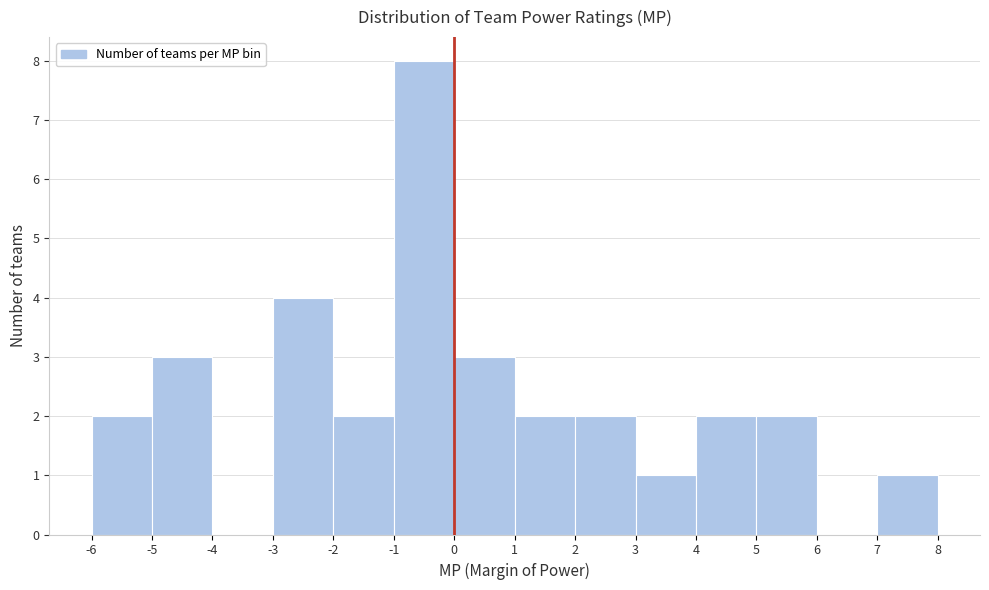

Over which range of the x-axis is the bar tallest?

-1 to 0